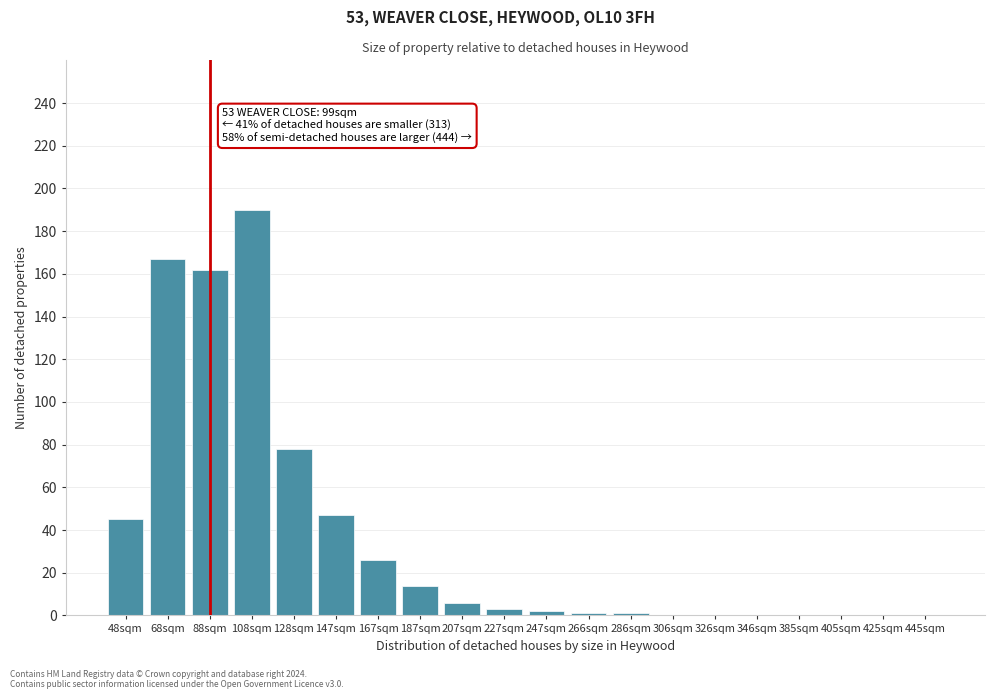

What is the sum of all values?

742